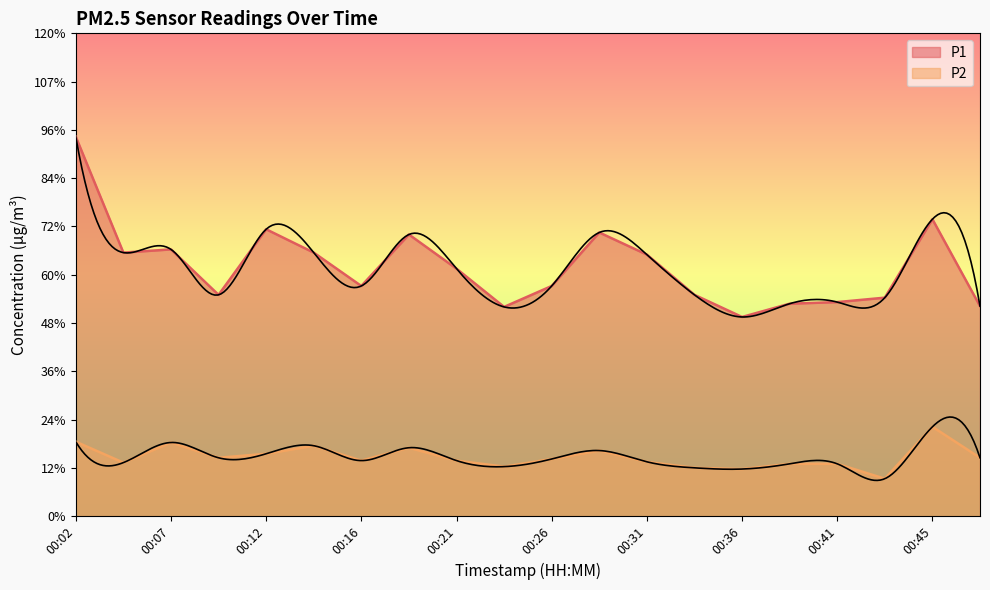

True or false: P1 has more than 1 points higher than both neighbors.

True